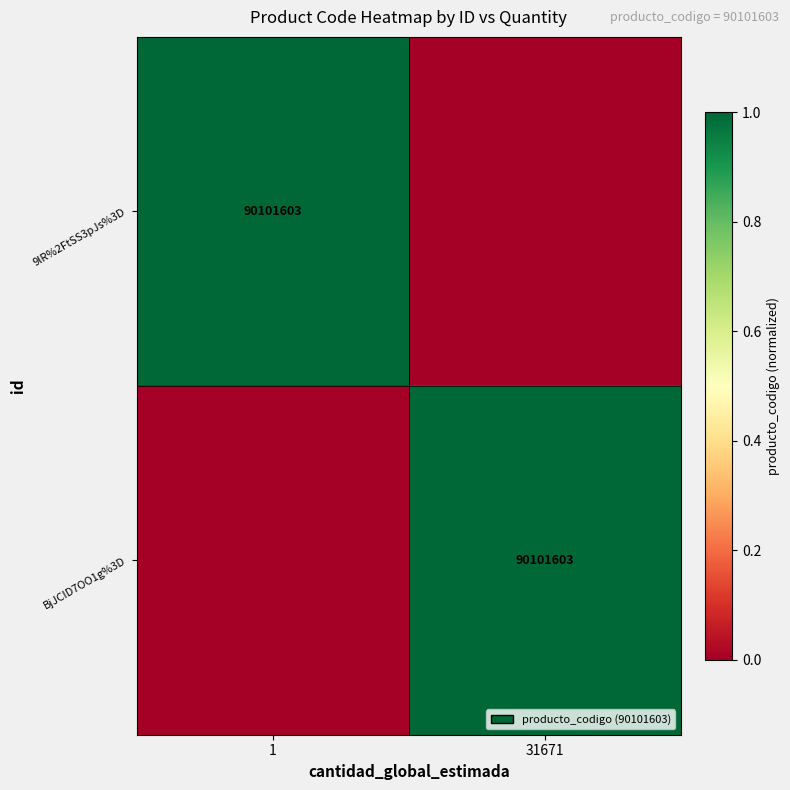

The 9lR%2FtSS3pJs%3D series shows 90101603 at 1. True or false?

True